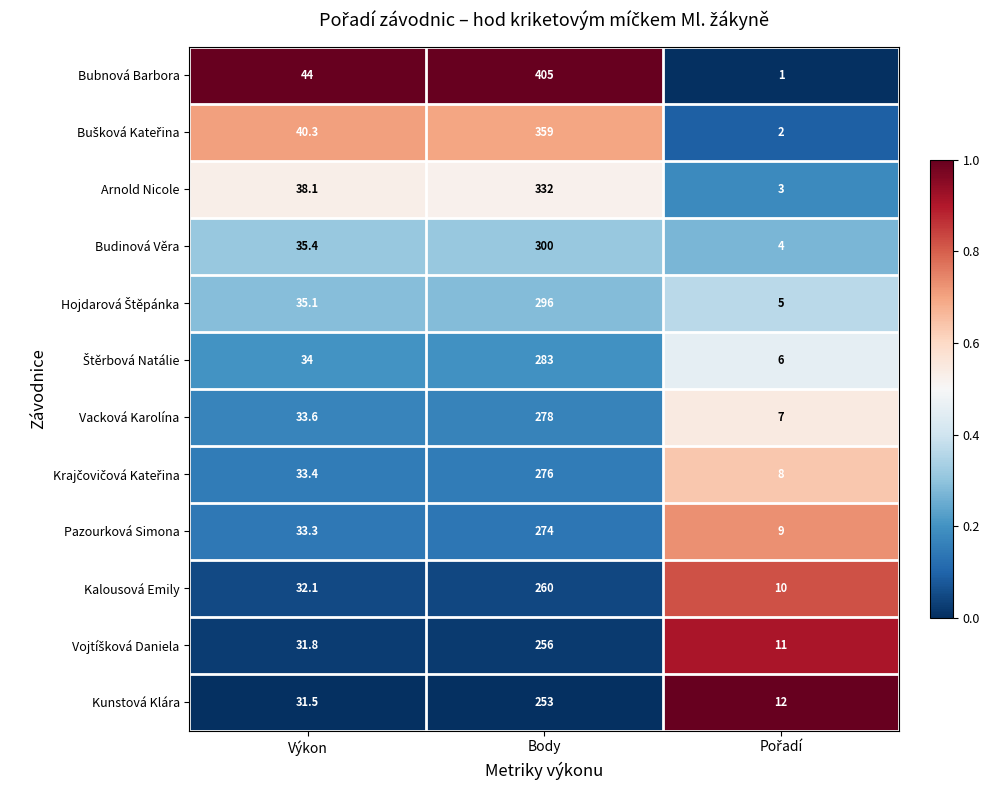

The value of Bubnová Barbora at Body is 405.0. True or false?

True